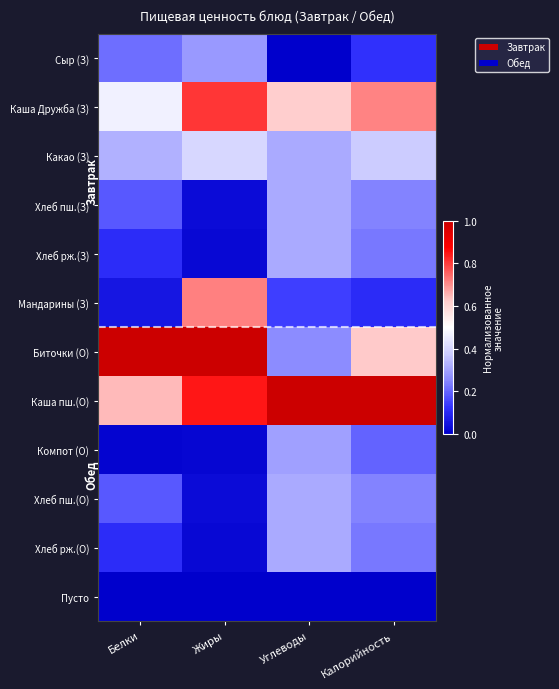

Rank the series at Калорийность from highest to lowest value.

Каша пш.(О), Каша Дружба (З), Биточки (О), Какао (З), Хлеб пш.(З), Хлеб пш.(О), Хлеб рж.(З), Хлеб рж.(О), Компот (О), Сыр (З), Мандарины (З), Пусто